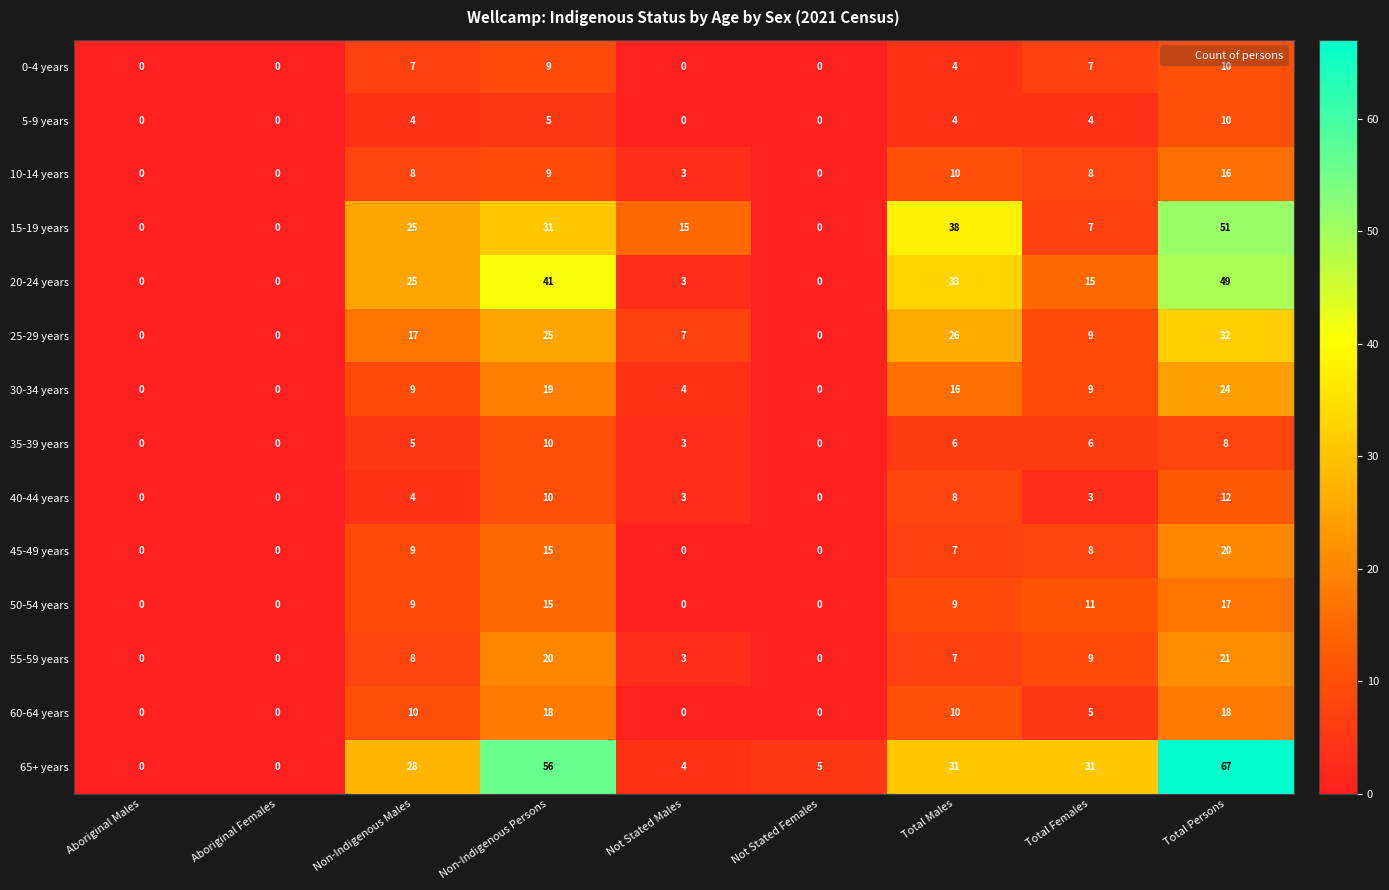

What is the highest value of the 15-19 years series?

51